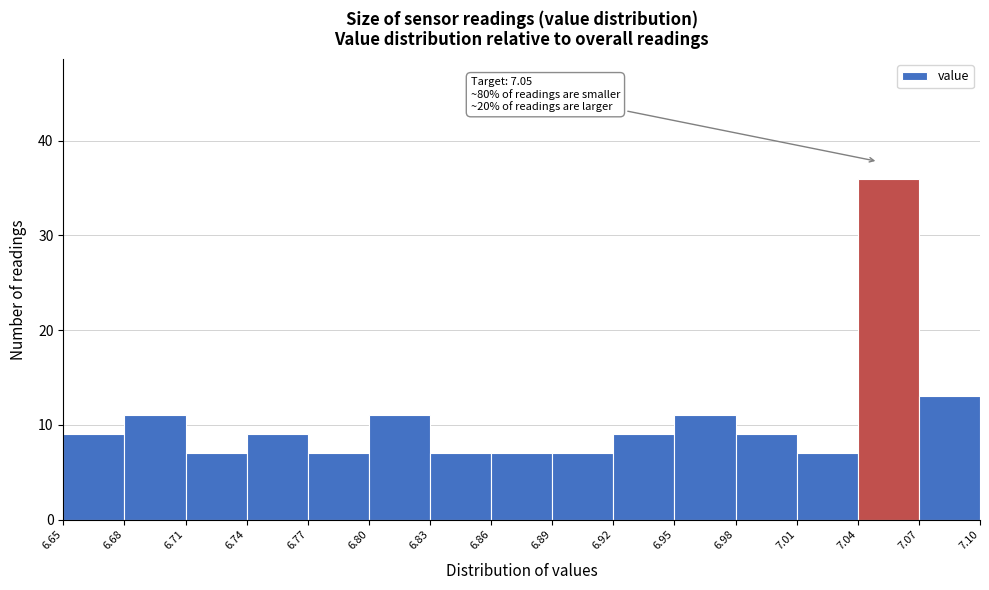

Over which range of the x-axis is the bar tallest?

7.04 to 7.07